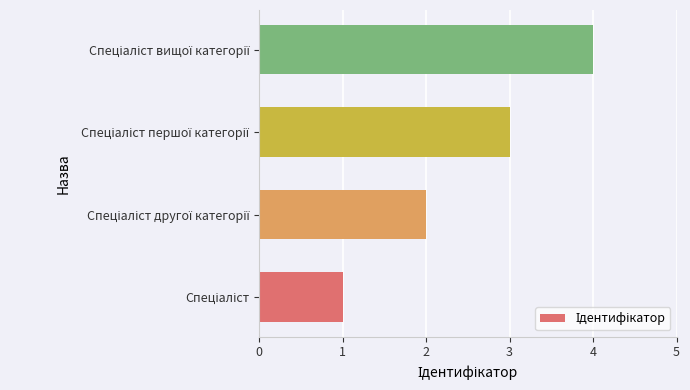

What is the sum of all values?

10